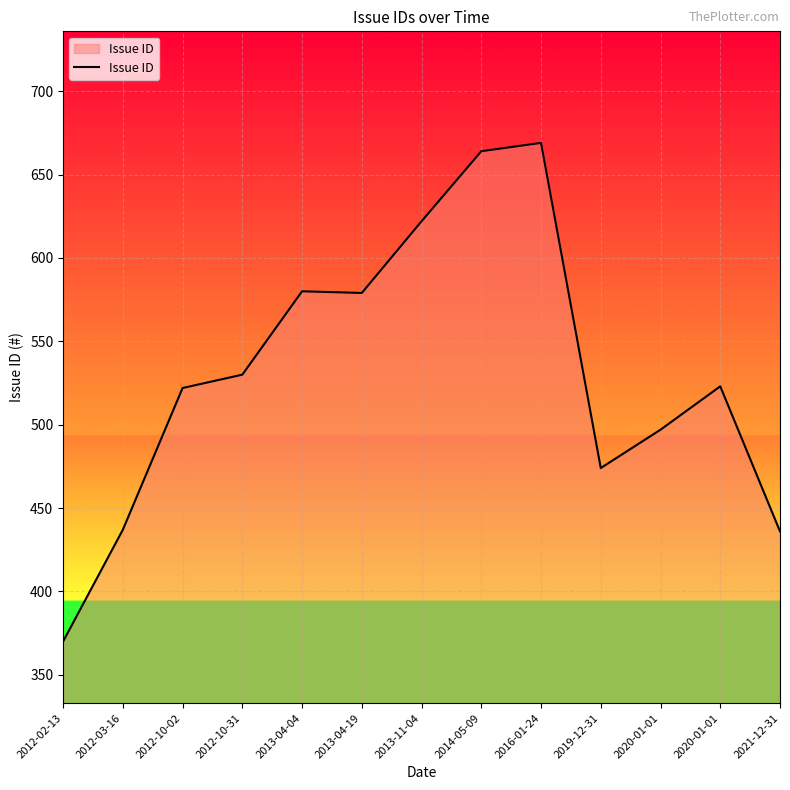

List the labels in order of value, smallest first.

2012-02-13, 2021-12-31, 2012-03-16, 2019-12-31, 2020-01-01, 2012-10-02, 2020-01-01, 2012-10-31, 2013-04-19, 2013-04-04, 2013-11-04, 2014-05-09, 2016-01-24